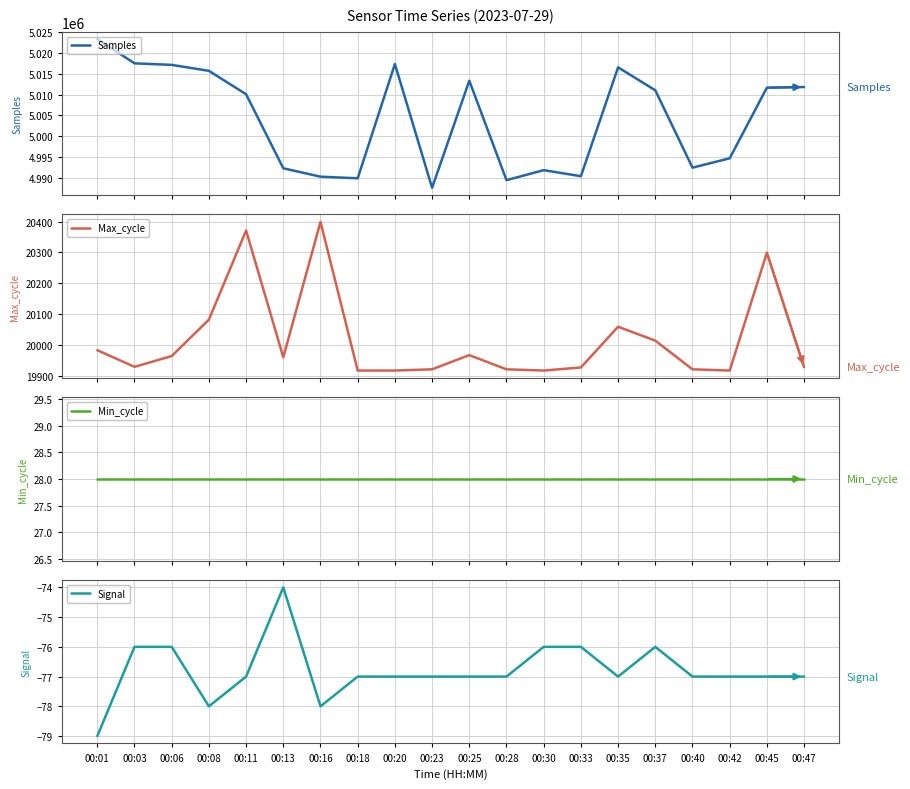

True or false: Signal and Max_cycle cross at least once.

False